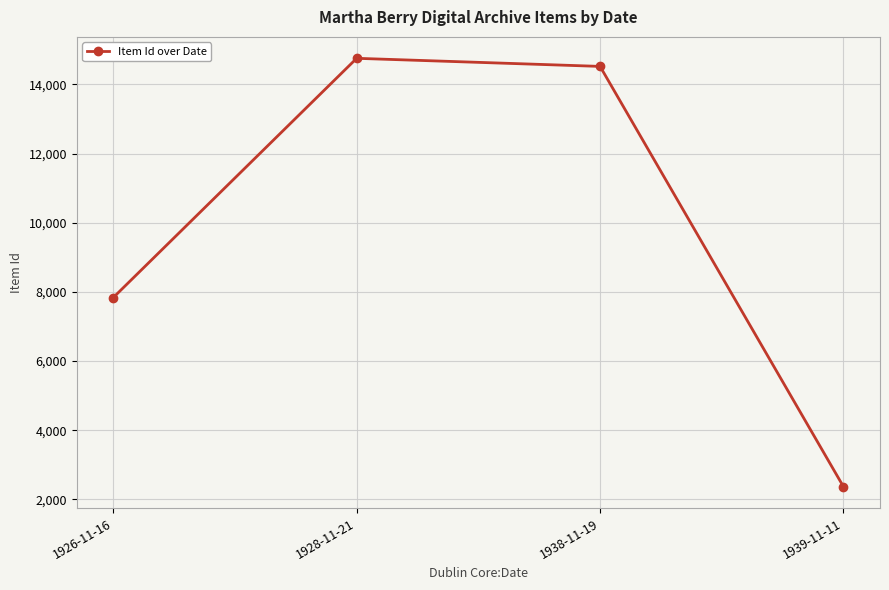

True or false: the data shows 2367 at 1939-11-11.

True